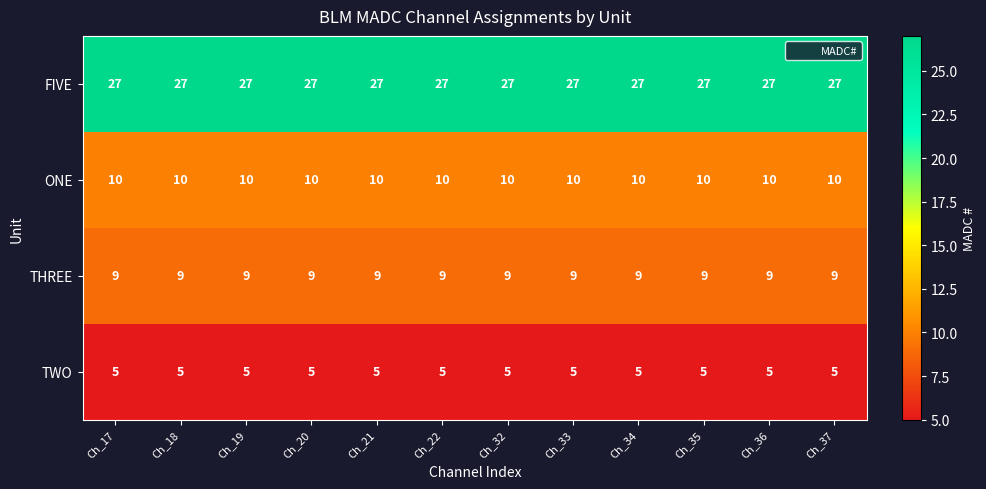

Rank the series at Ch_21 from highest to lowest value.

FIVE, ONE, THREE, TWO